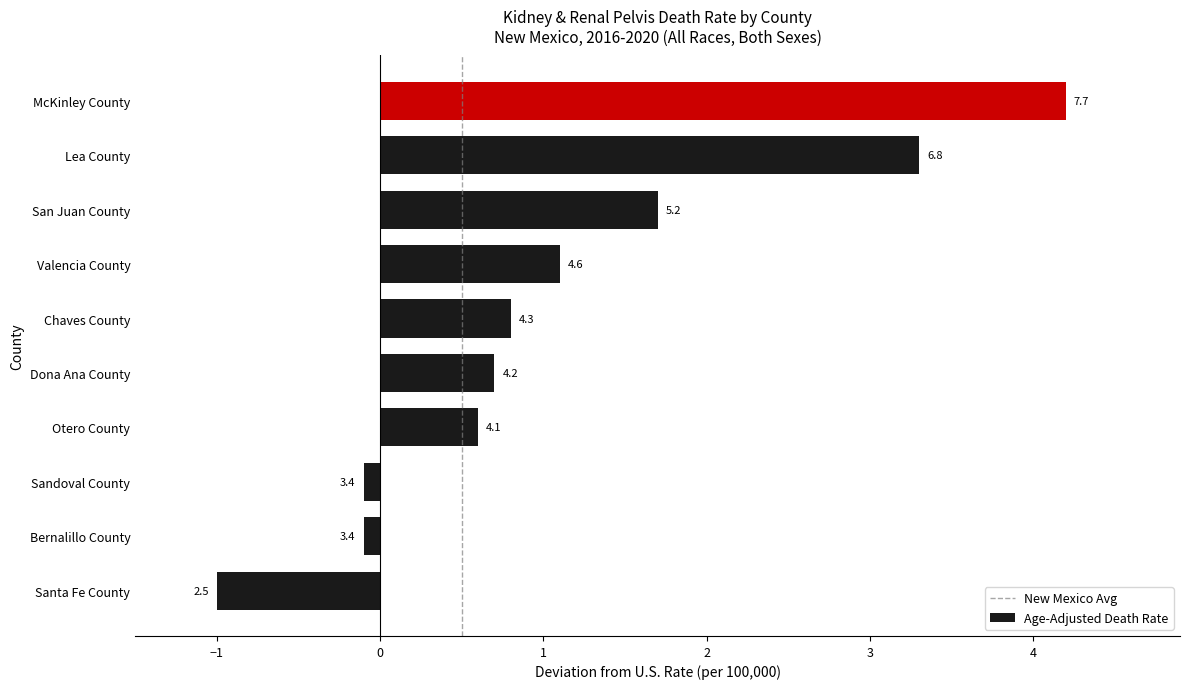

What value does the data have at Lea County?

6.8